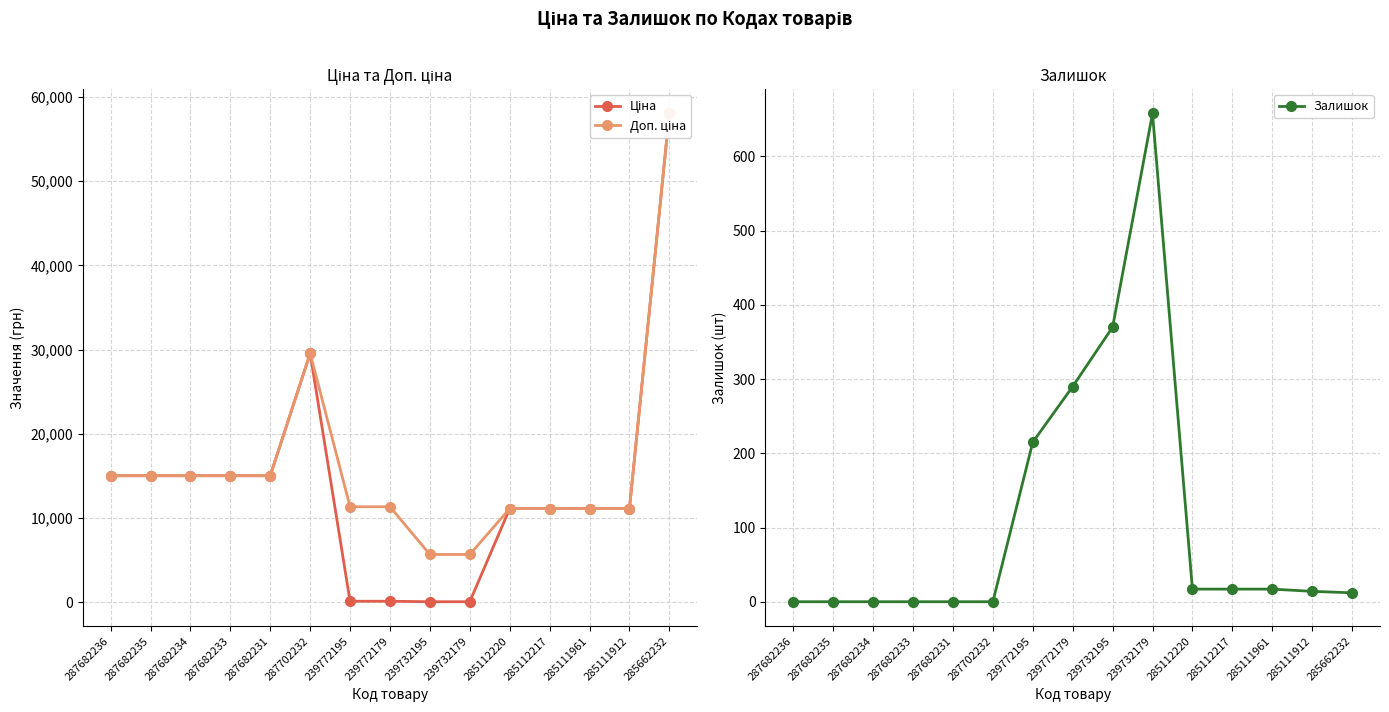

What is the label of the 14th point from the right?

287682235